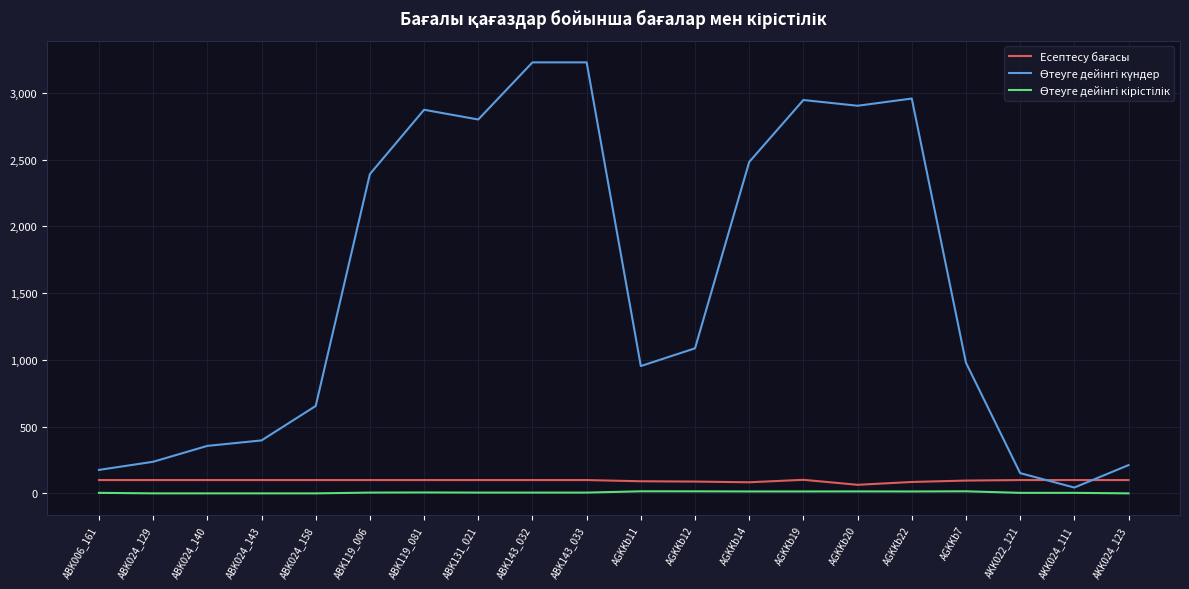

What position from the left is ABK119_081?

7